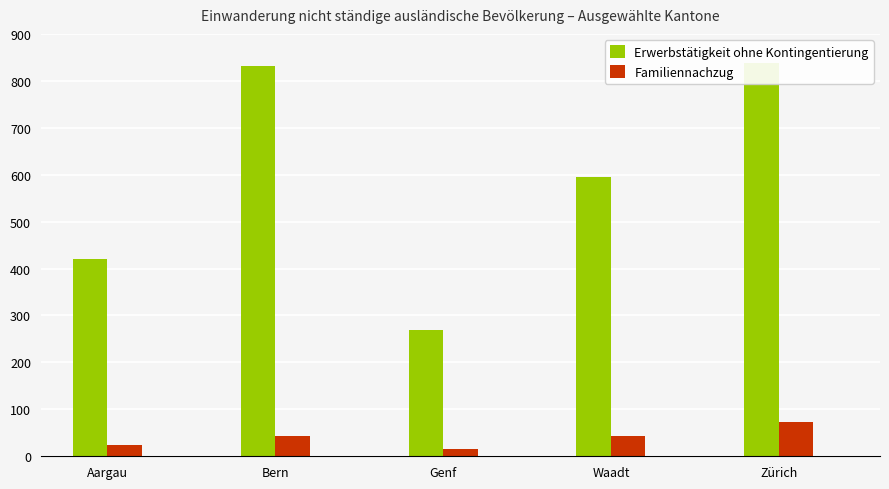

List the series in order of their peak value, lowest first.

Familiennachzug, Erwerbstätigkeit ohne Kontingentierung